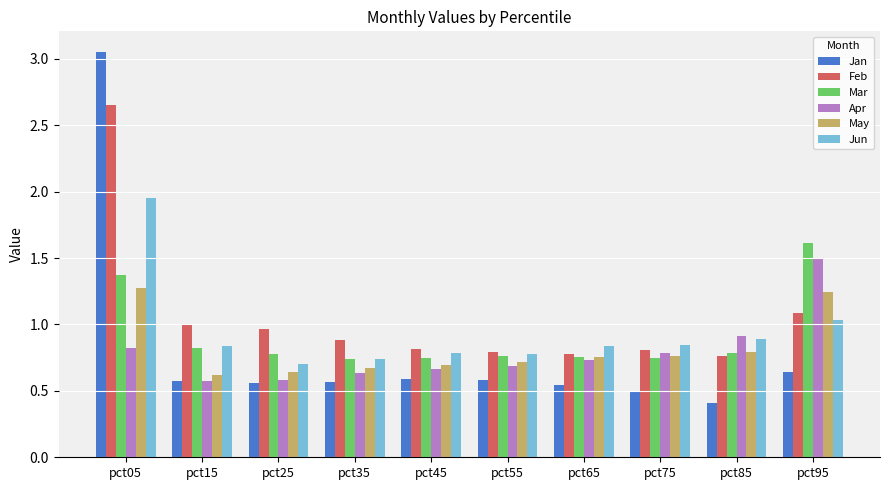

What is the difference between the highest and lowest values at pct65?

0.3